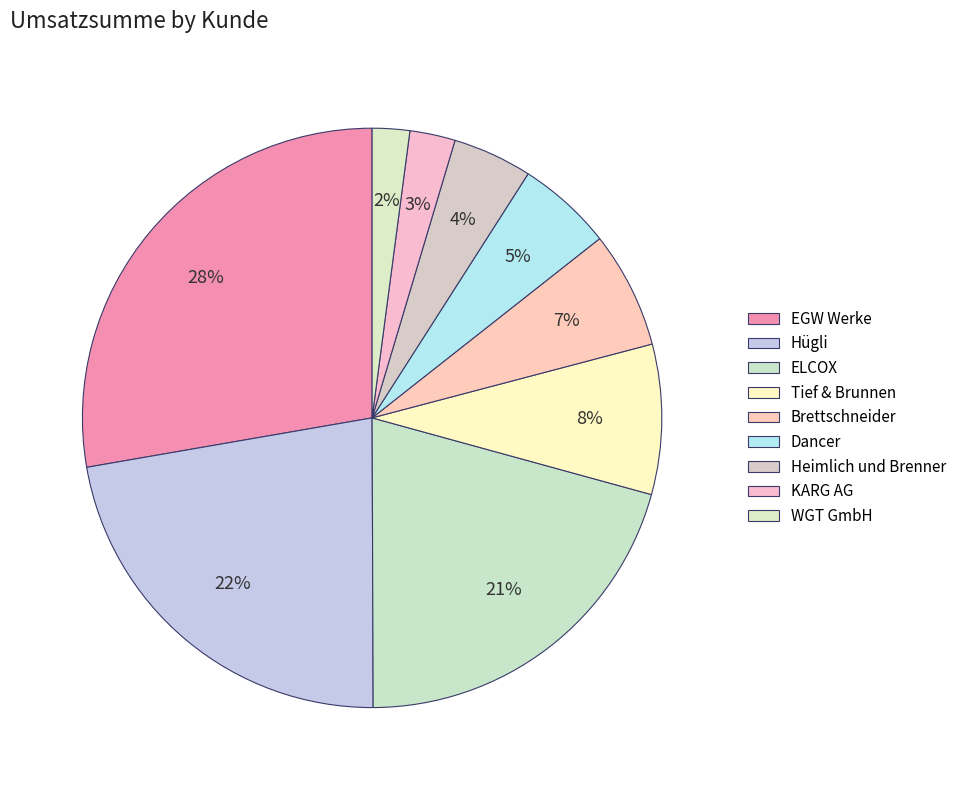

Which slice is the smallest?

WGT GmbH